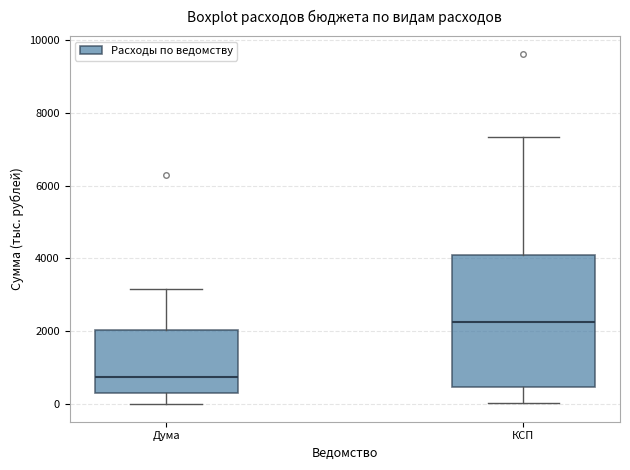

Which box's median line is the highest?

КСП